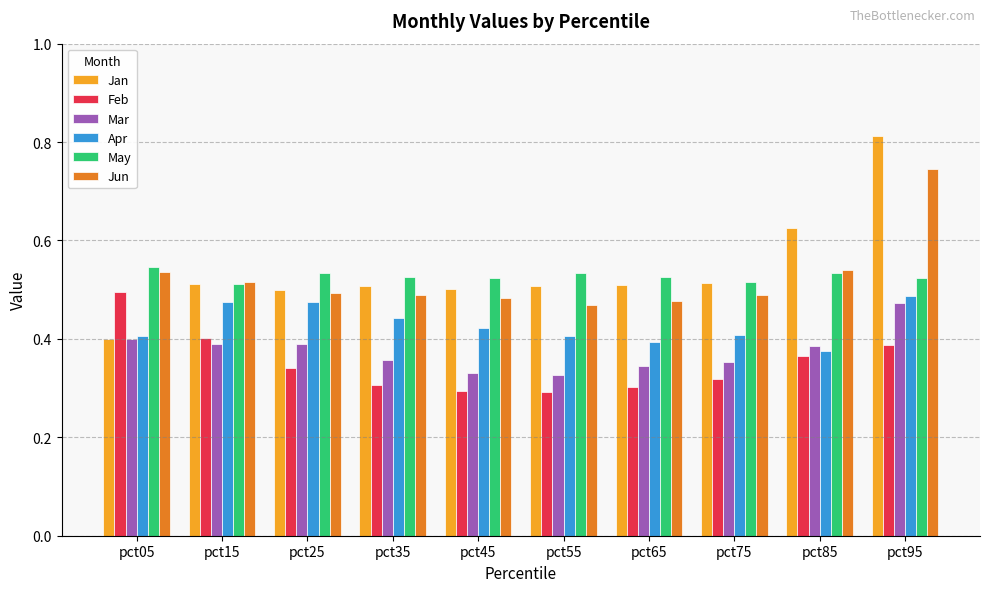

What is the sum of the Jun values at pct15 and pct85?

1.1